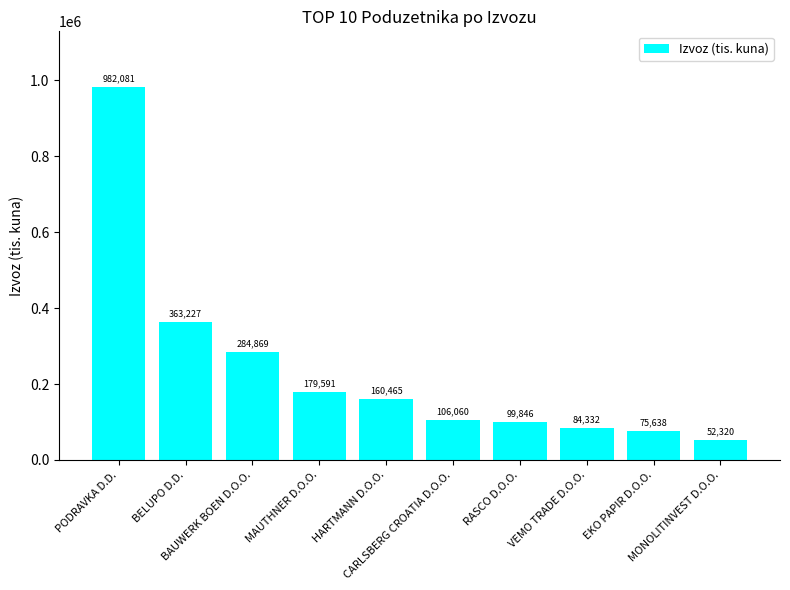

What is the label of the 5th bar from the left?

HARTMANN D.O.O.